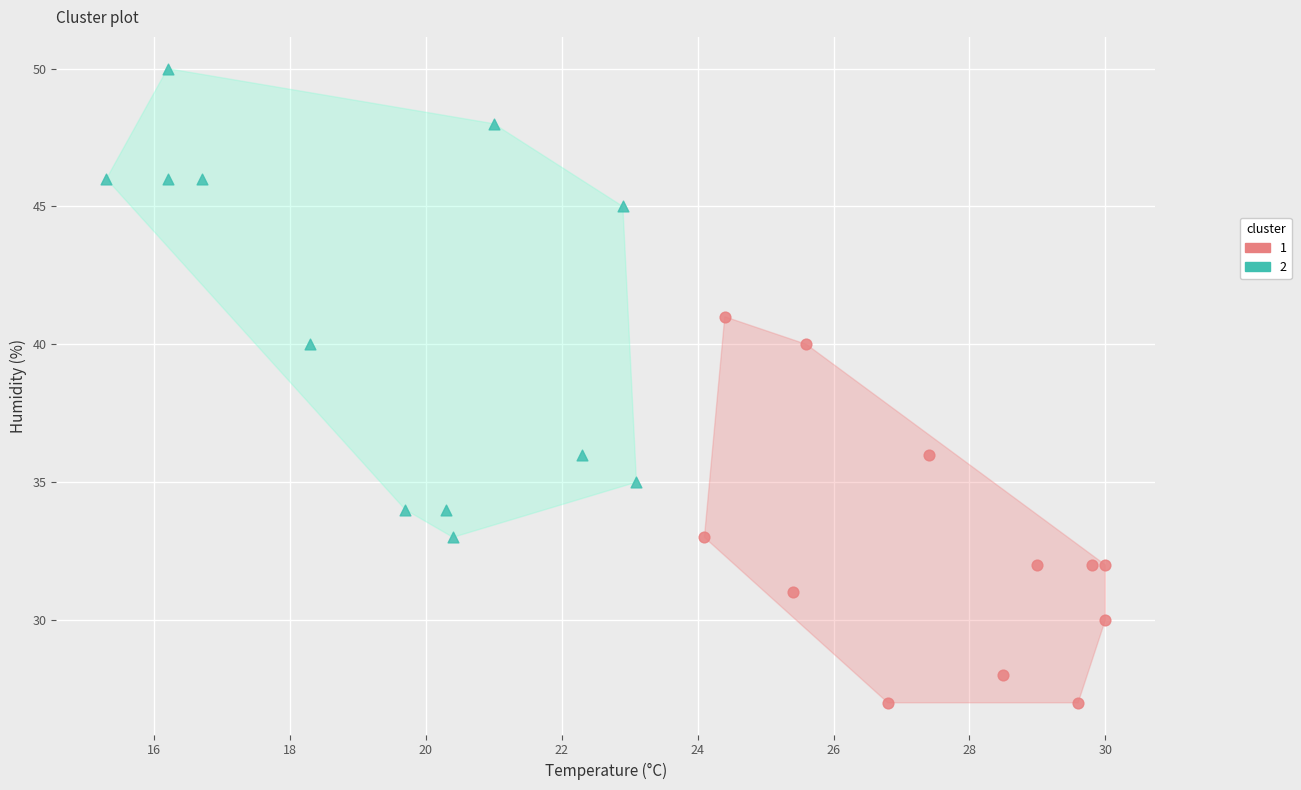

Which series contains the highest Y value?

2